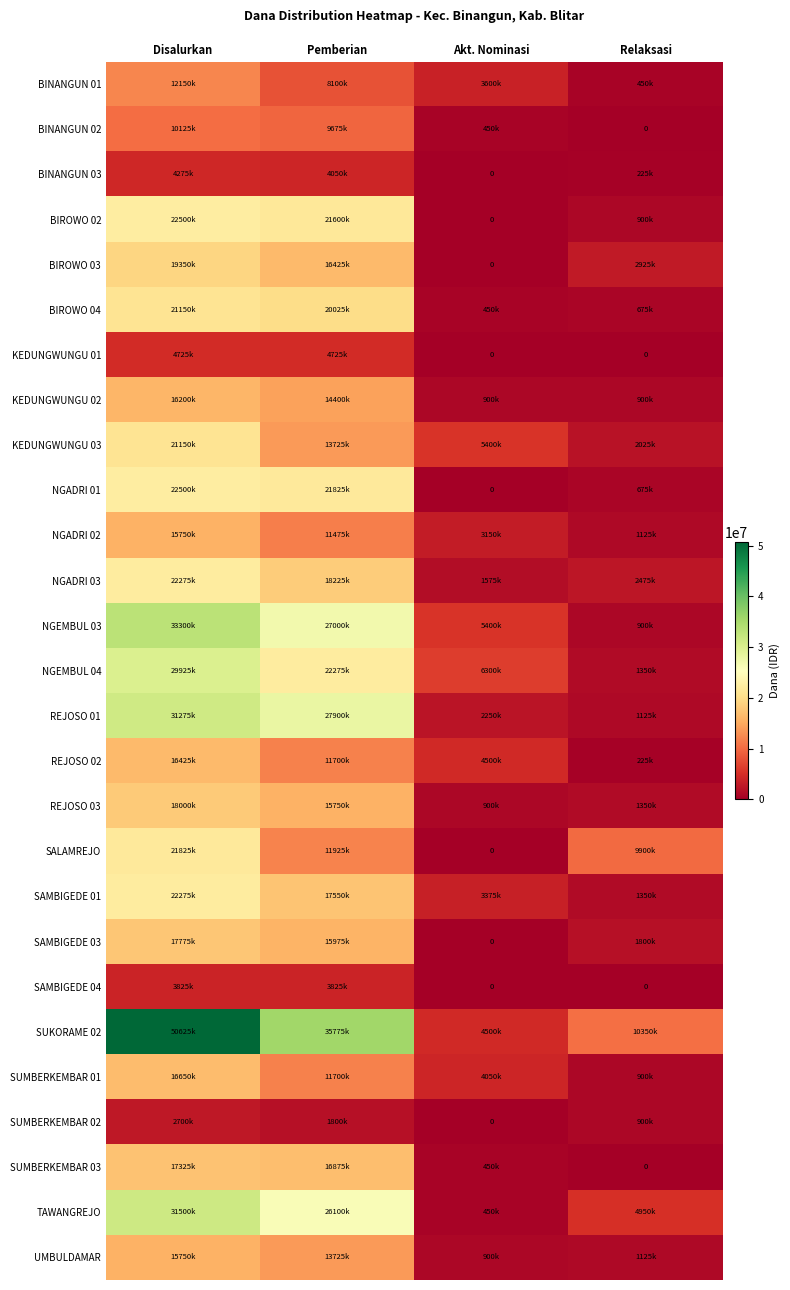

What is the spread (max minus min) of values at Pemberian?

33975000